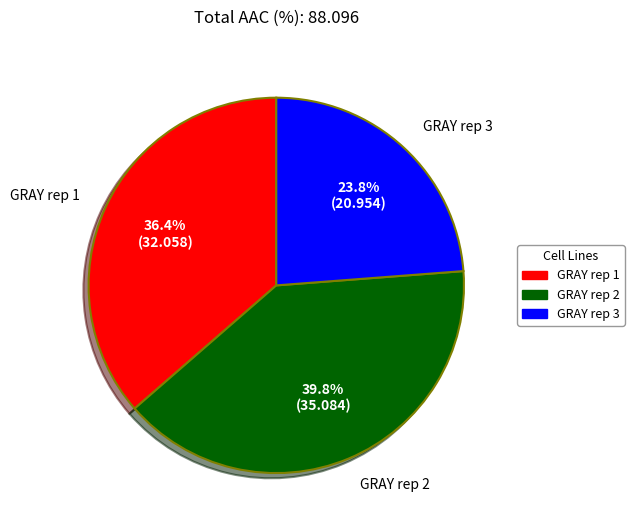

Do GRAY rep 1 and GRAY rep 2 together represent more than half of the pie?

Yes